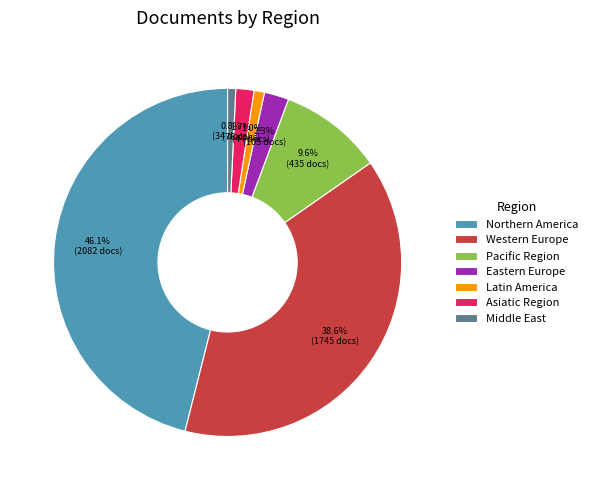

How many segments does this pie chart have?

7